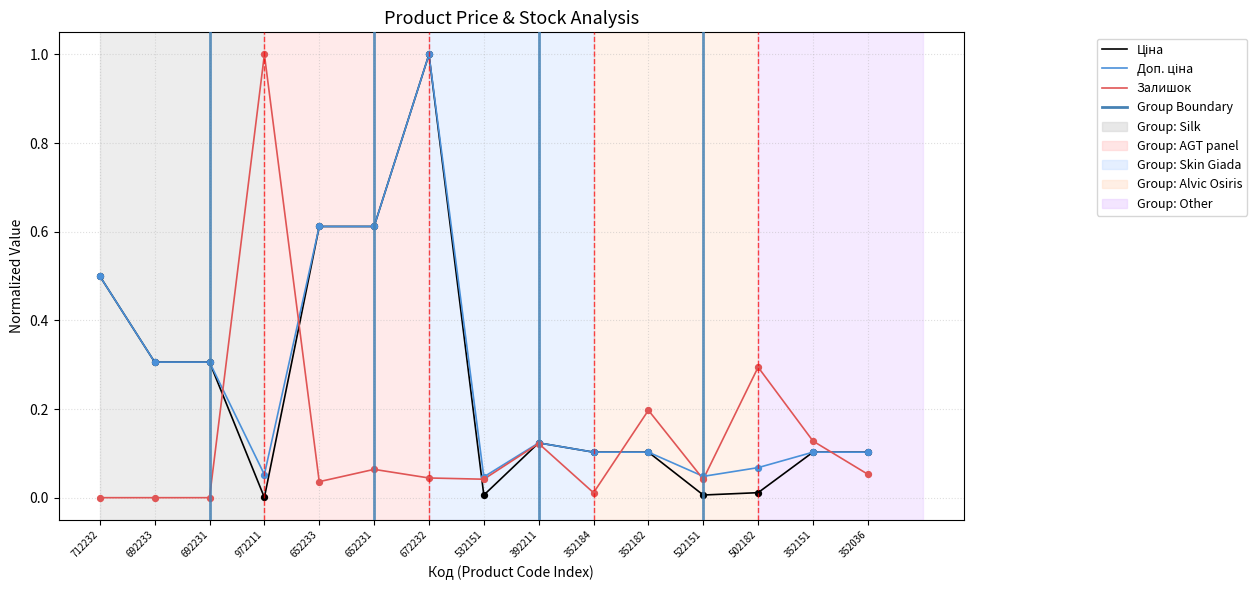

At which category is the sum across all series the highest?

672232